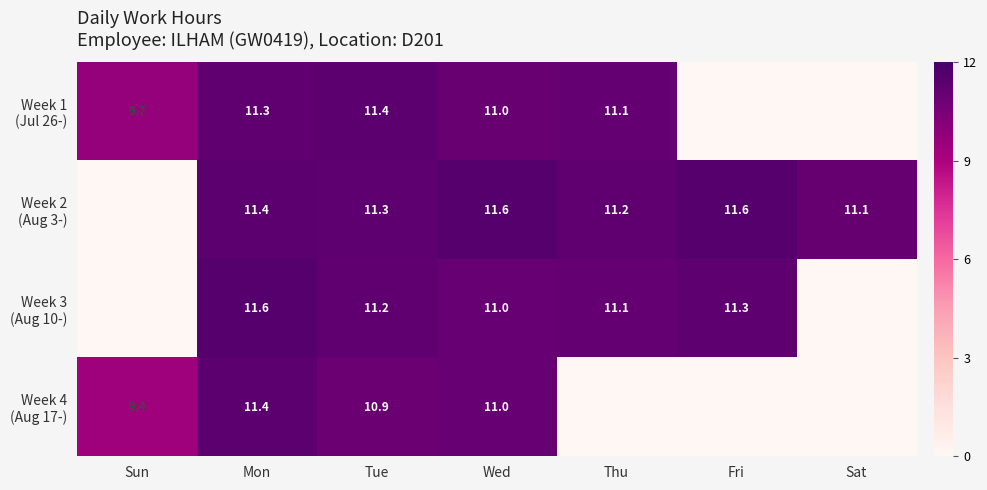

What is the total value across all series at Tue?

44.8